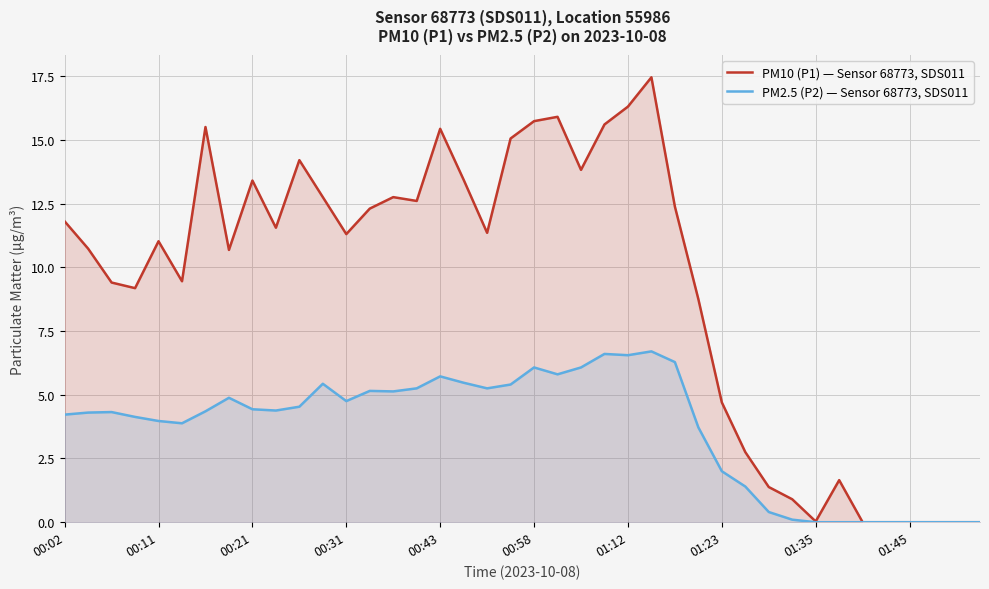

At 01:12, list the series in order from largest to smallest.

PM10 (P1) — Sensor 68773, SDS011, PM2.5 (P2) — Sensor 68773, SDS011